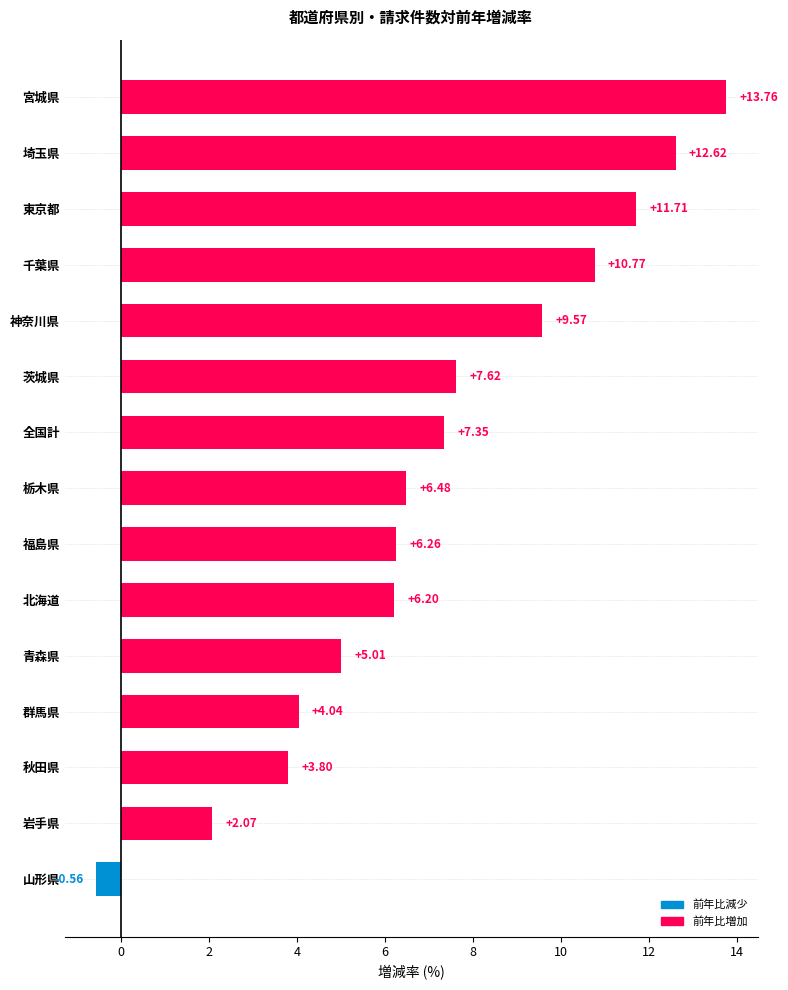

Rank the categories by value from highest to lowest.

宮城県, 埼玉県, 東京都, 千葉県, 神奈川県, 茨城県, 全国計, 栃木県, 福島県, 北海道, 青森県, 群馬県, 秋田県, 岩手県, 山形県